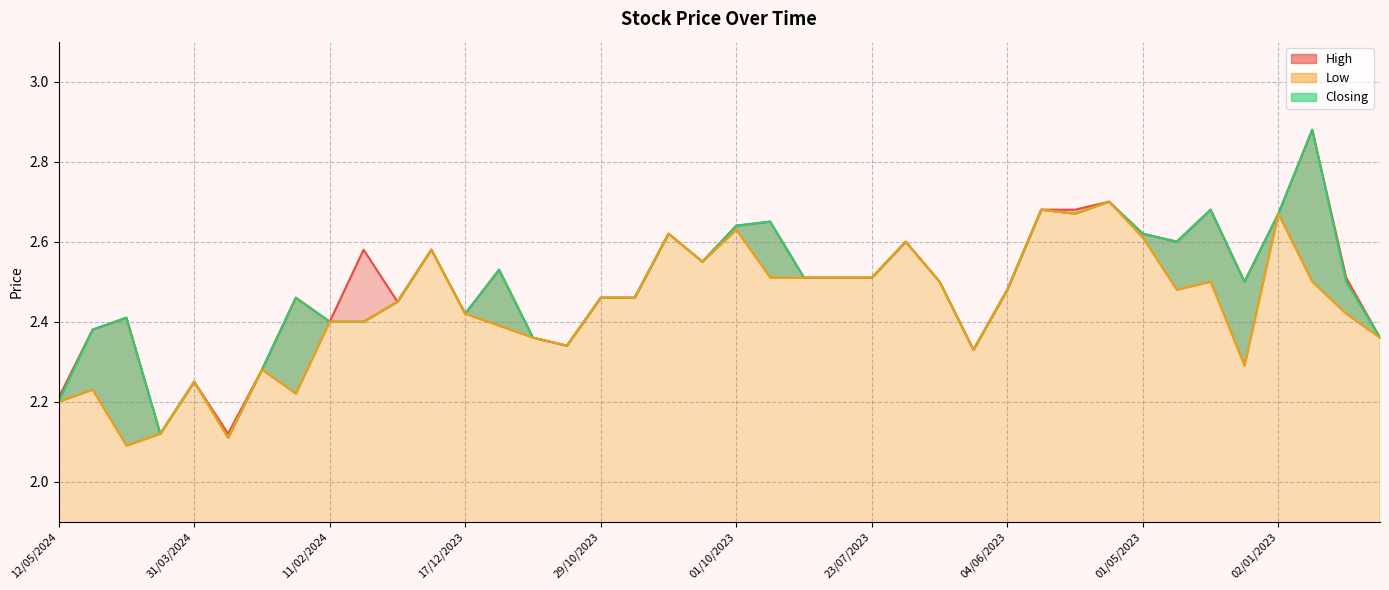

What position from the left is 21/05/2023?

31